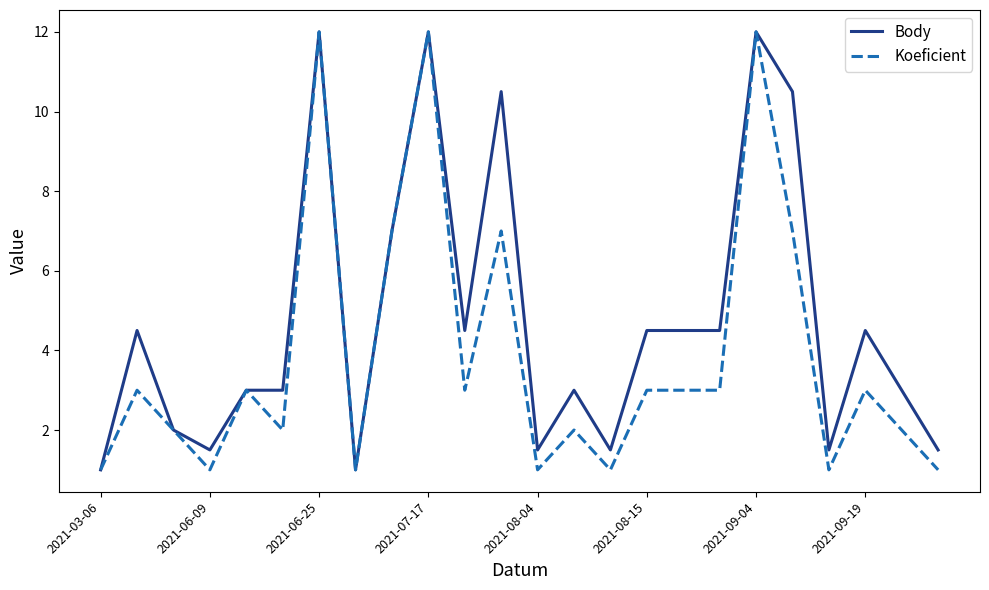

Which series has the largest total across all categories?

Body